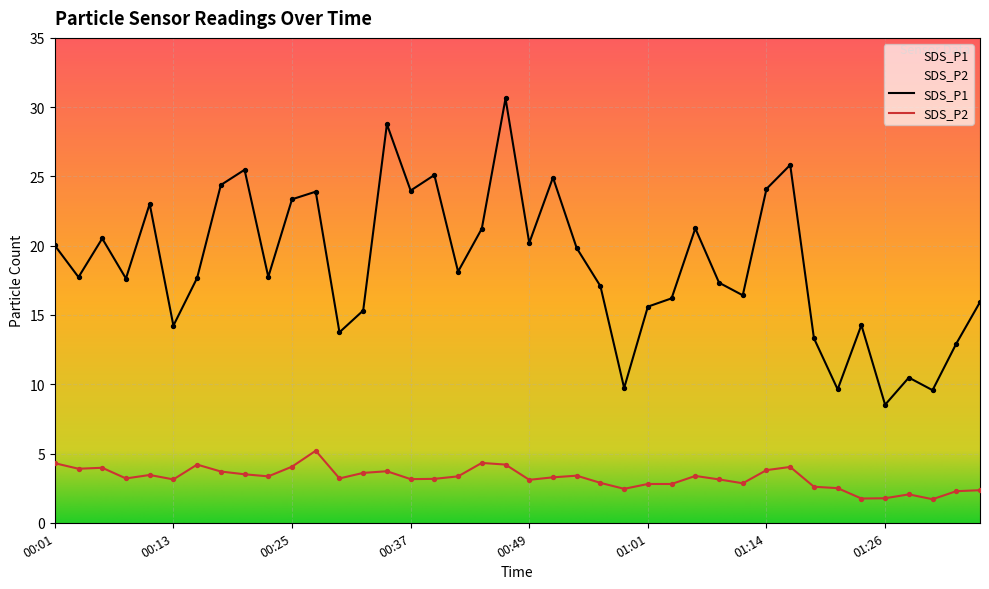

Which series has the largest Y range (max minus min)?

SDS_P1